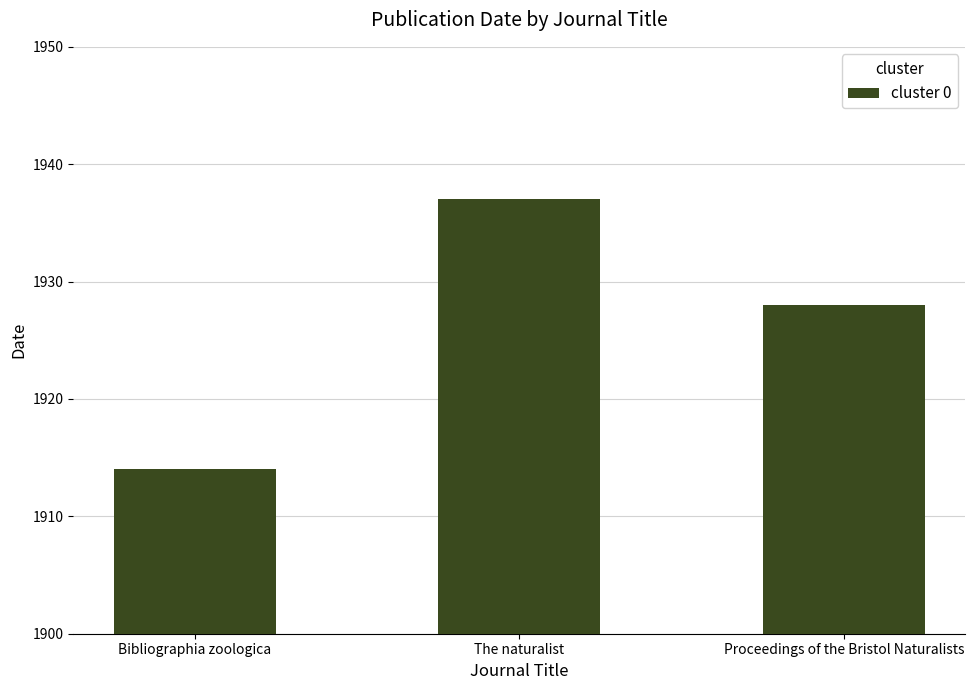

Does the chart contain any negative values?

No